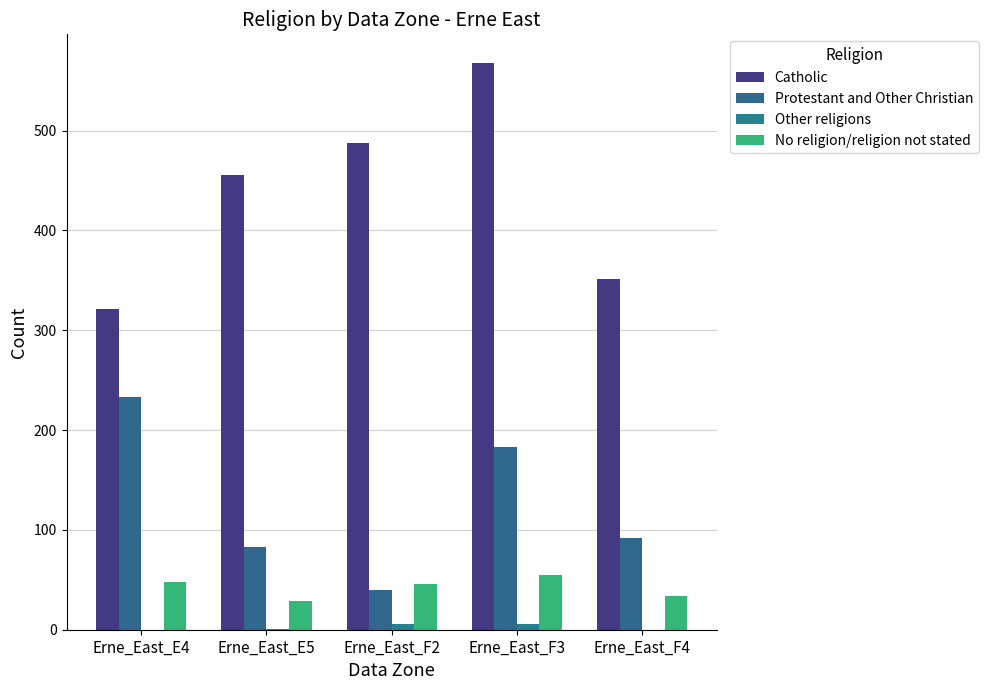

Which has a higher value, Erne_East_E5 or Erne_East_F3?

Erne_East_F3